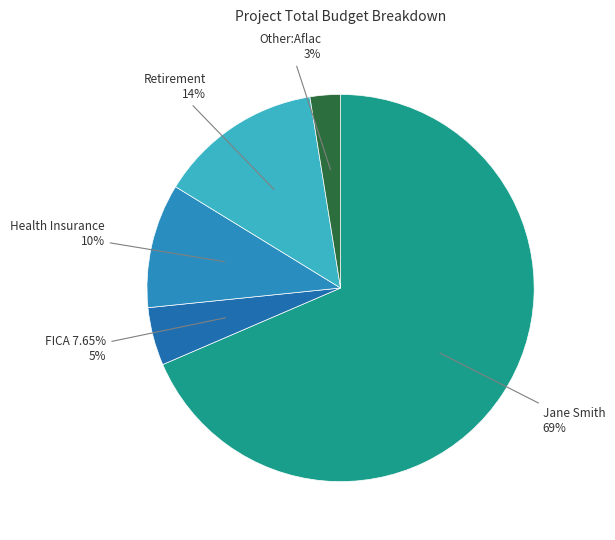

Rank the categories by value from lowest to highest.

Other:Aflac, FICA 7.65%, Health Insurance, Retirement, Jane Smith